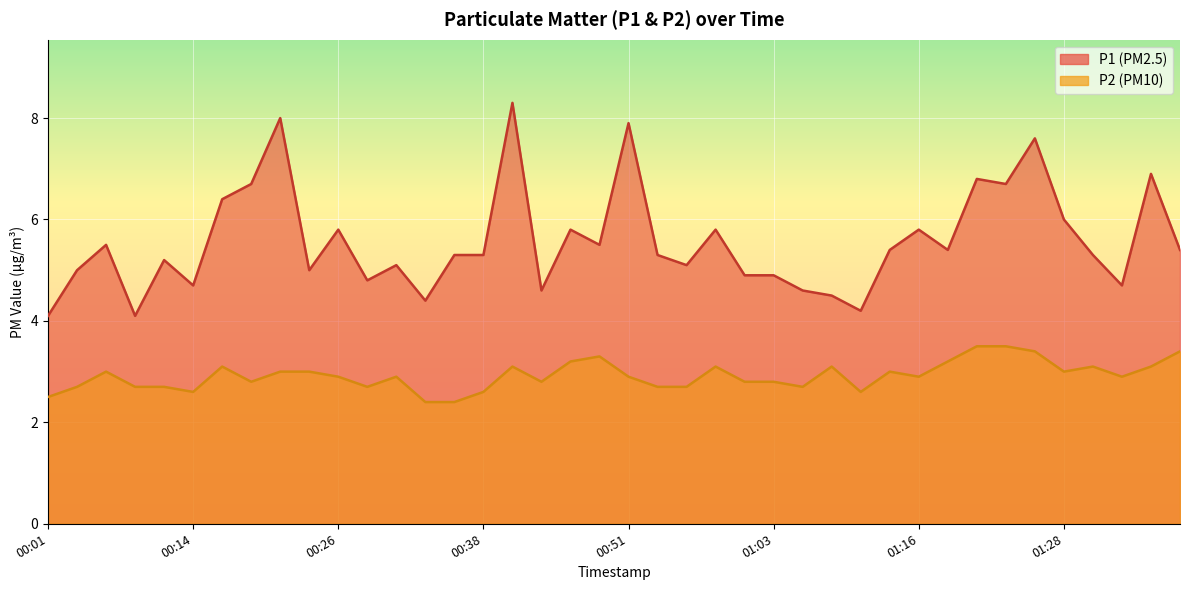

At which label is P2 closest to 2?

00:34